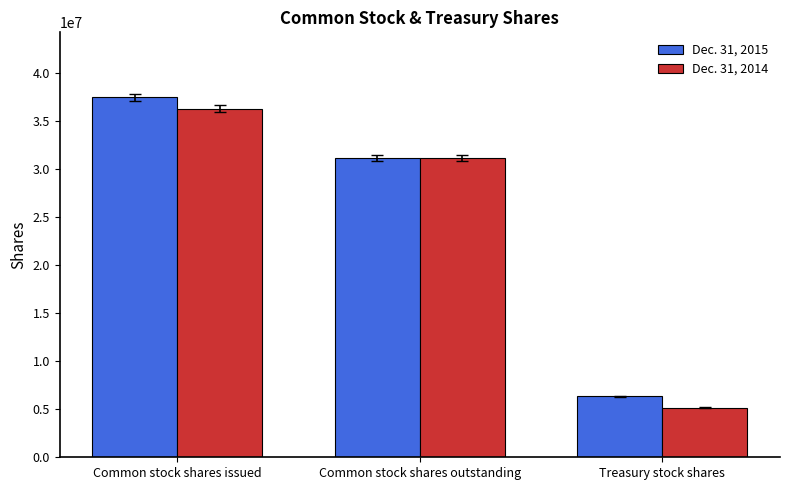

What are all the series names shown in the legend?

Dec. 31, 2015, Dec. 31, 2014